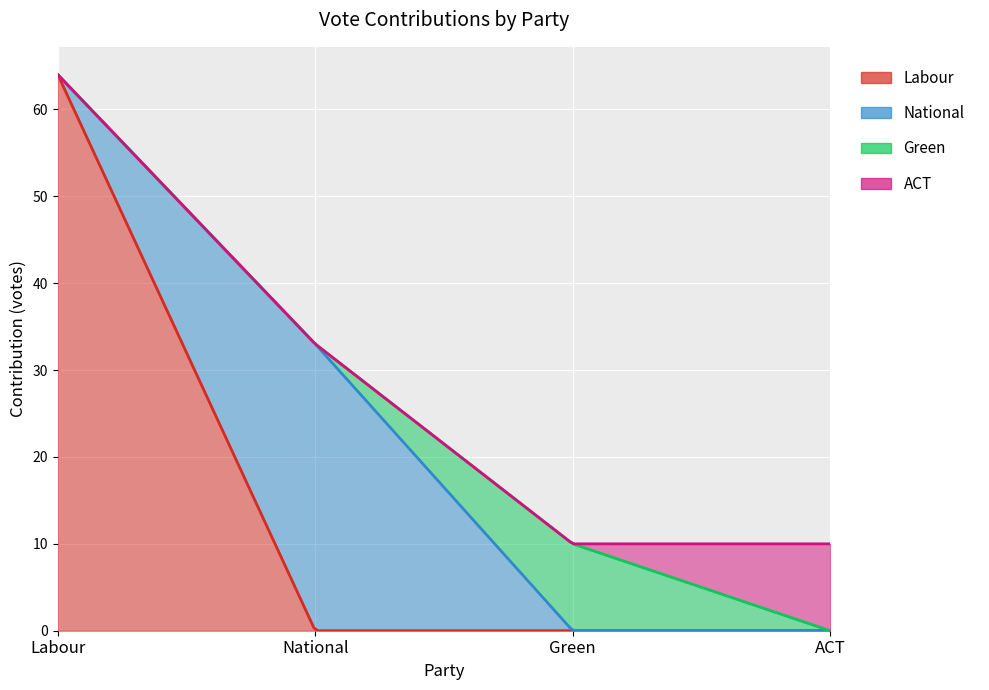

Between which two adjacent categories do National and Labour first intersect?

Labour and National